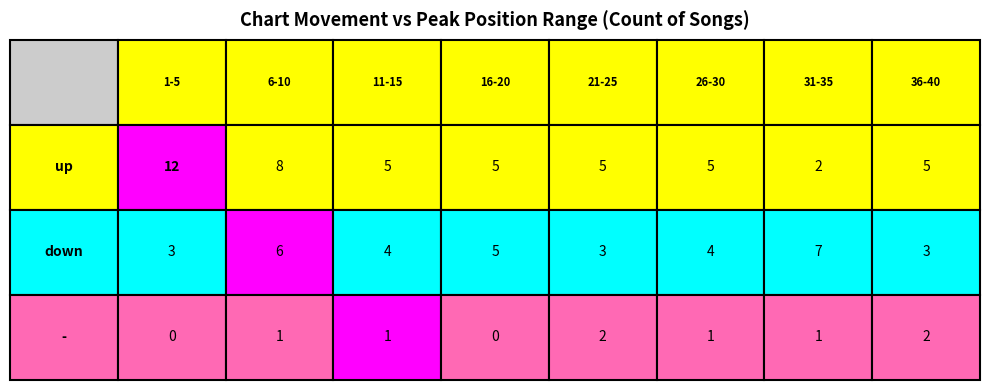

How many values in the - series are below 1?

2